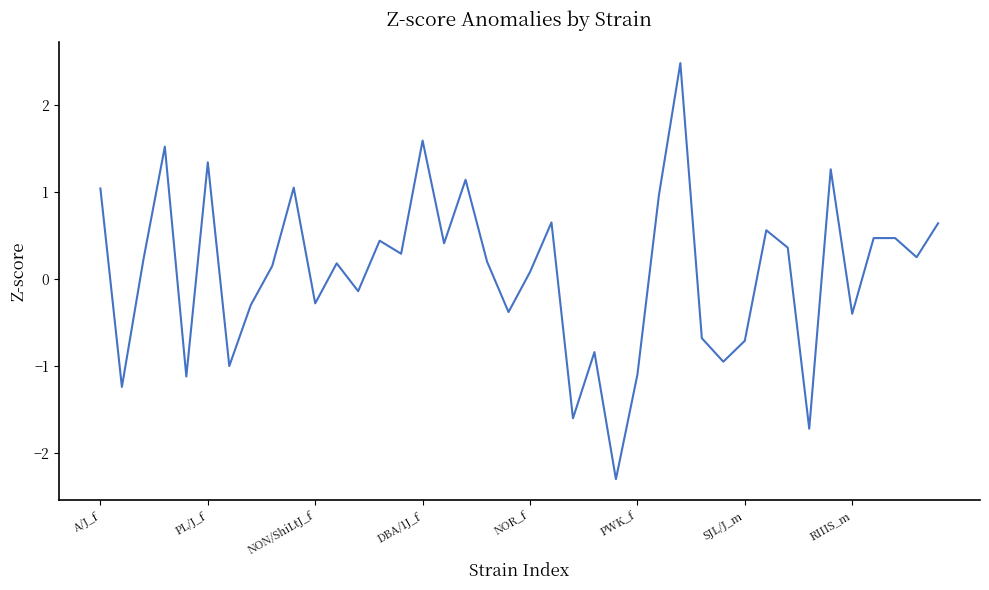

What is the minimum value shown in the chart?

-2.3